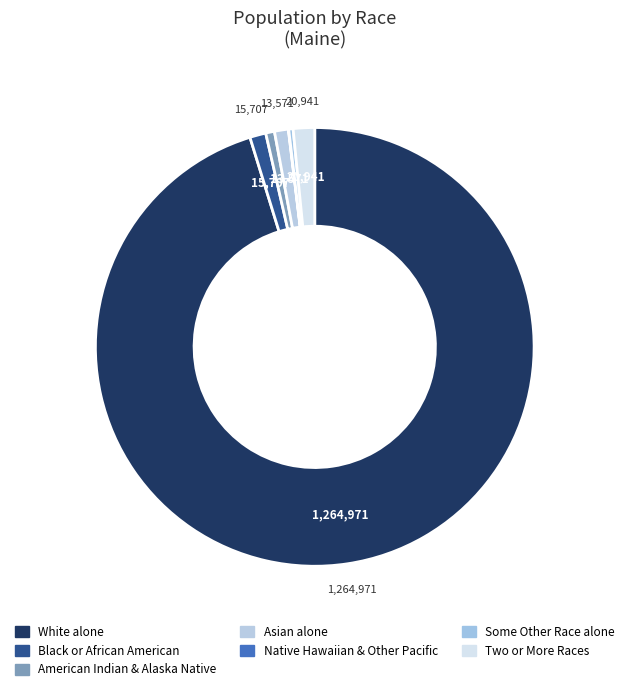

What is the largest slice in the pie chart?

White alone